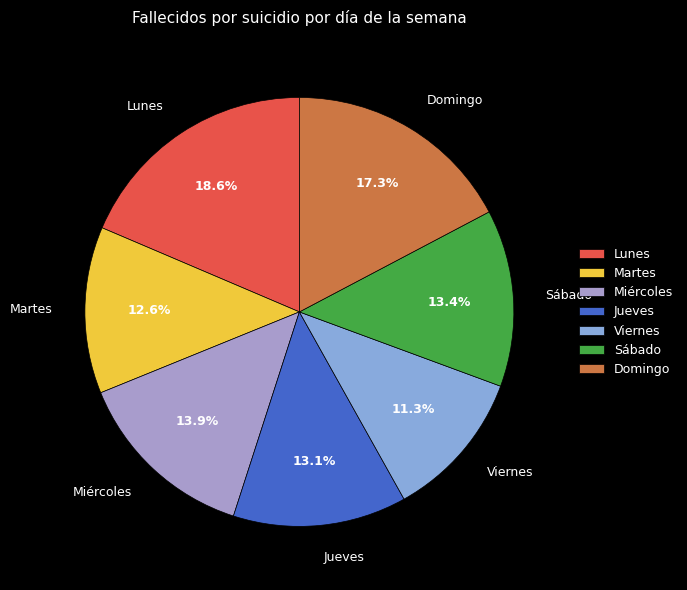

True or false: Martes accounts for 1% of the total.

False